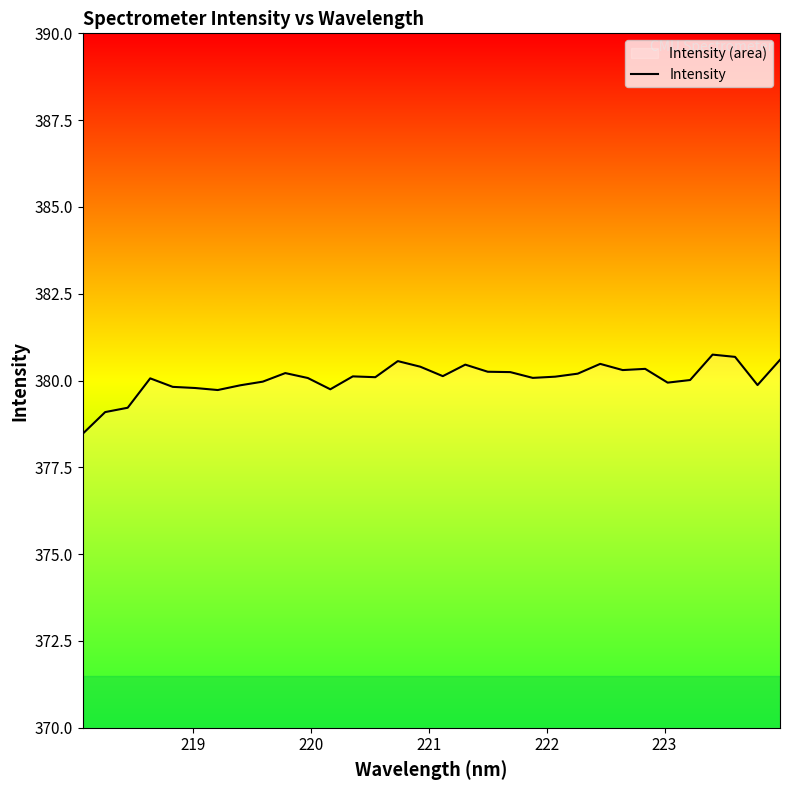

What is the maximum value shown in the chart?

380.7